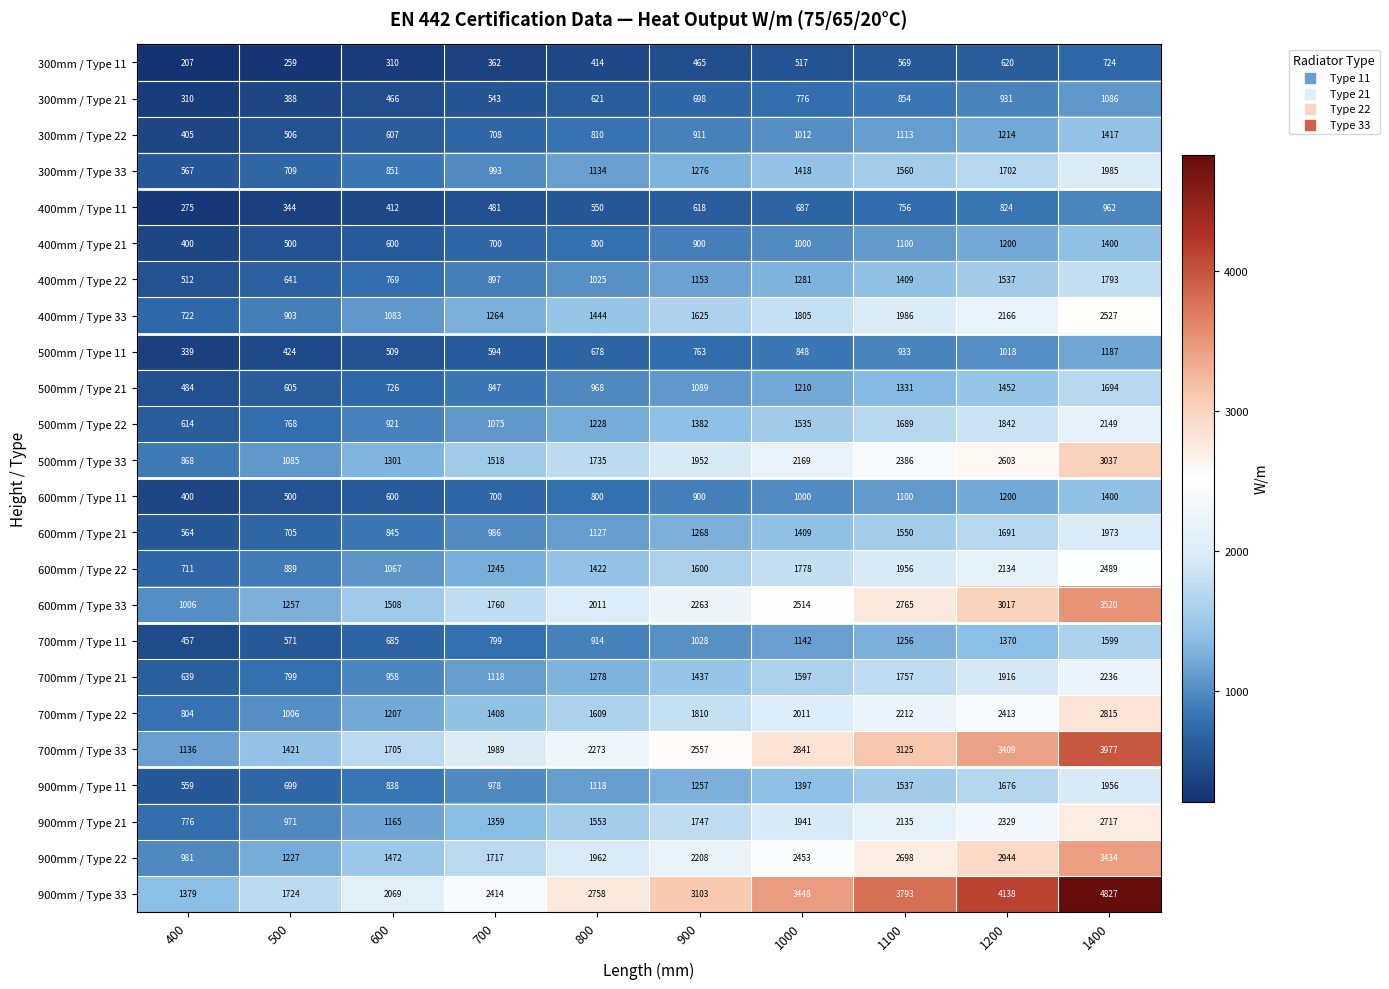

How many distinct data groups are displayed?

24